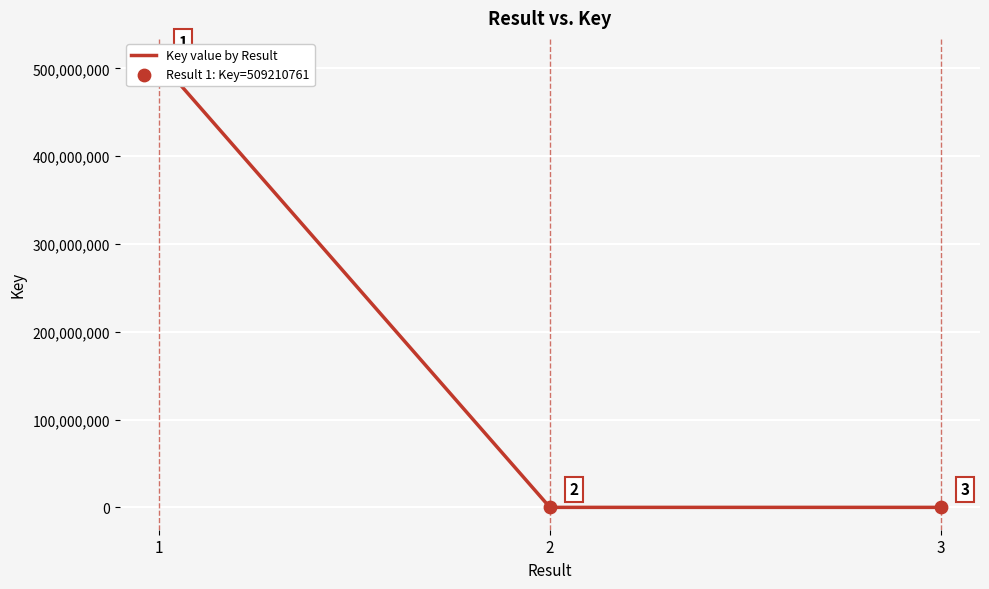

Approximately how many times larger is the value at 3 compared to 2?

0.7